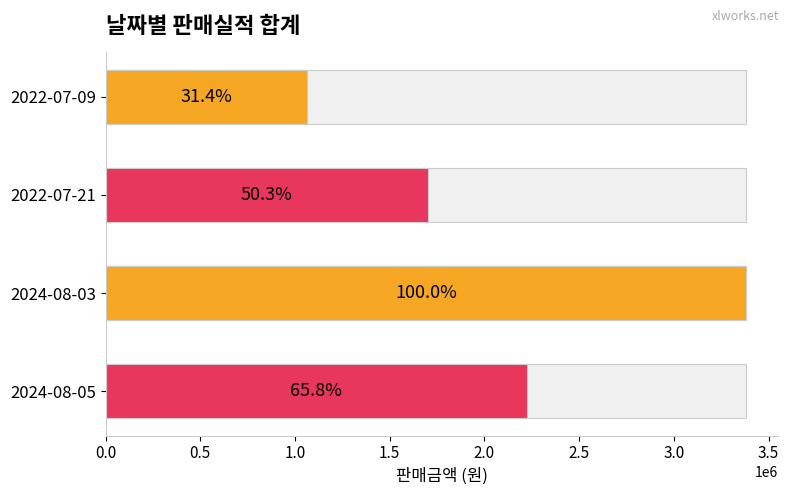

How many data points does each series have?

4